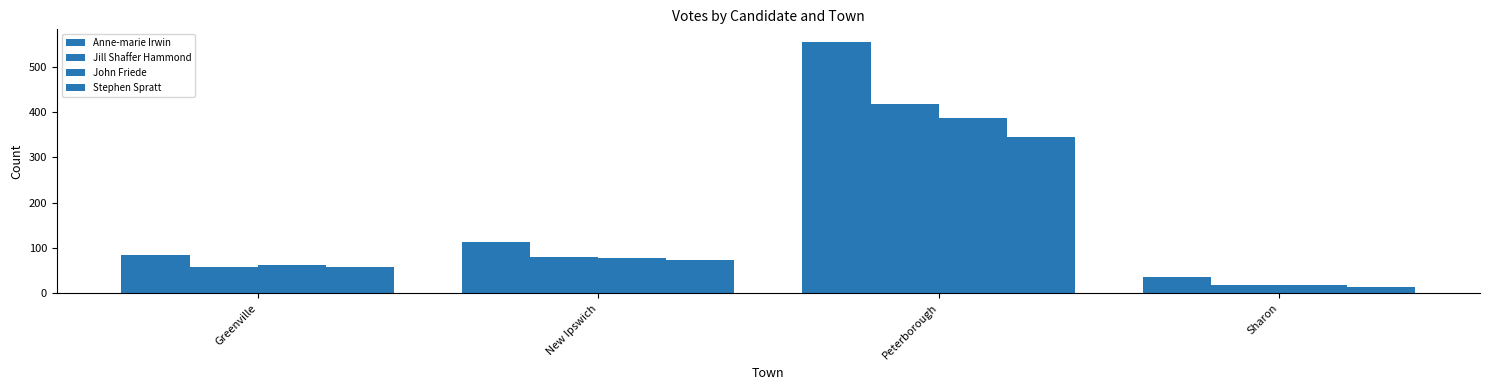

Are the bars horizontal?

No